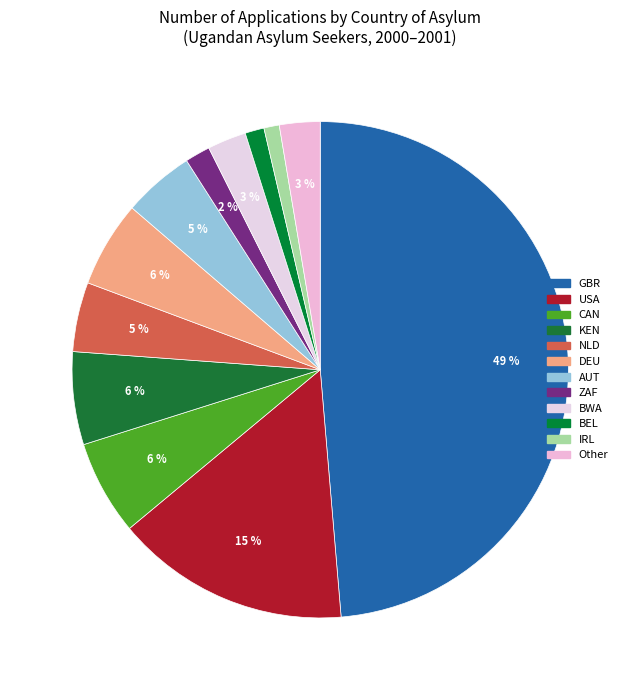

How many slices are in this pie chart?

12